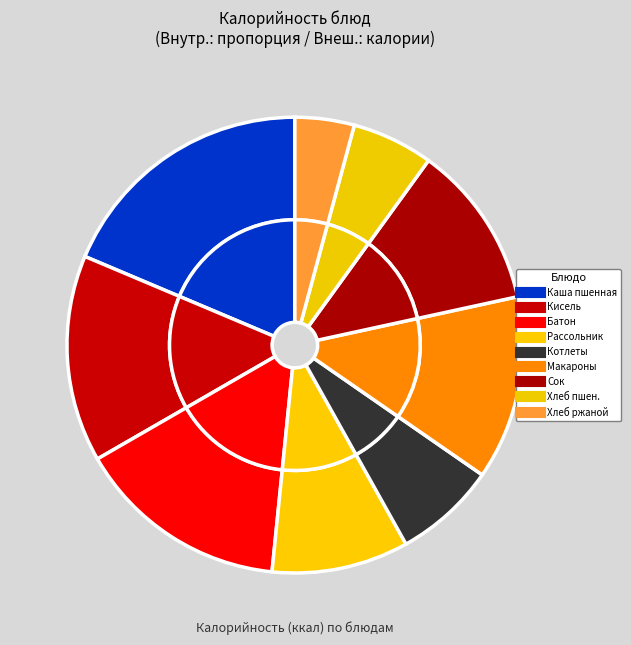

Do Кисель фруктово ягодный and Сок фруктовый together represent more than half of the pie?

No